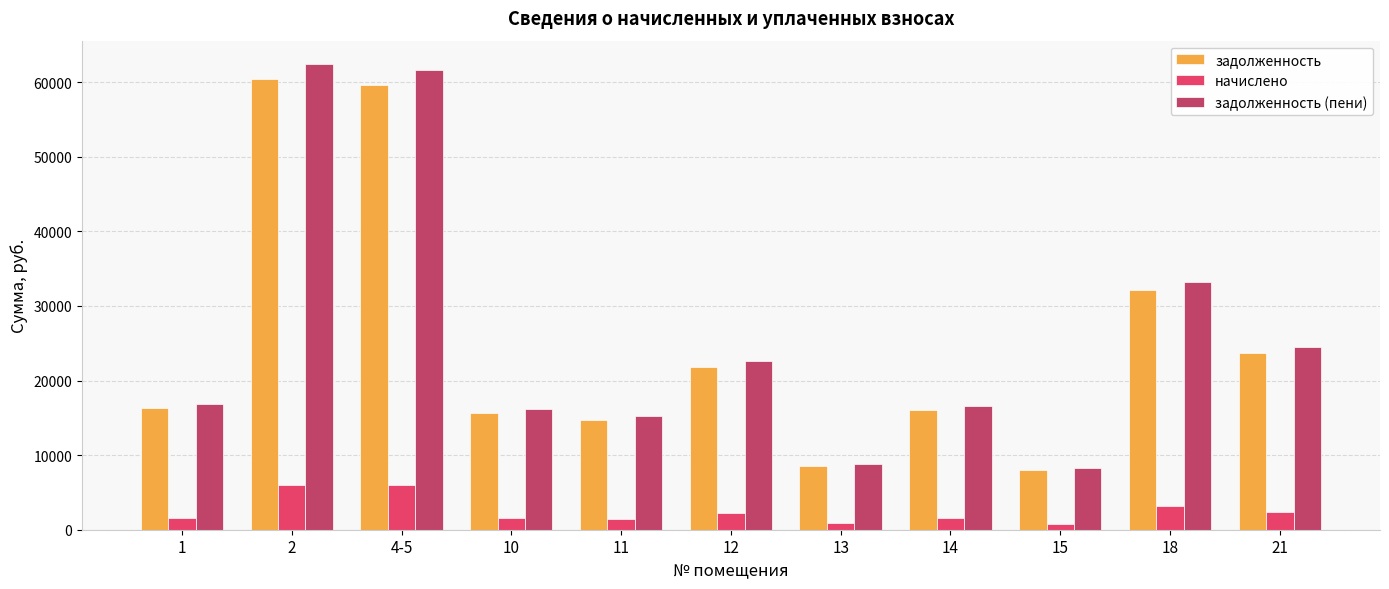

List the series in order of their peak value, lowest first.

начислено, задолженность, задолженность (пени)